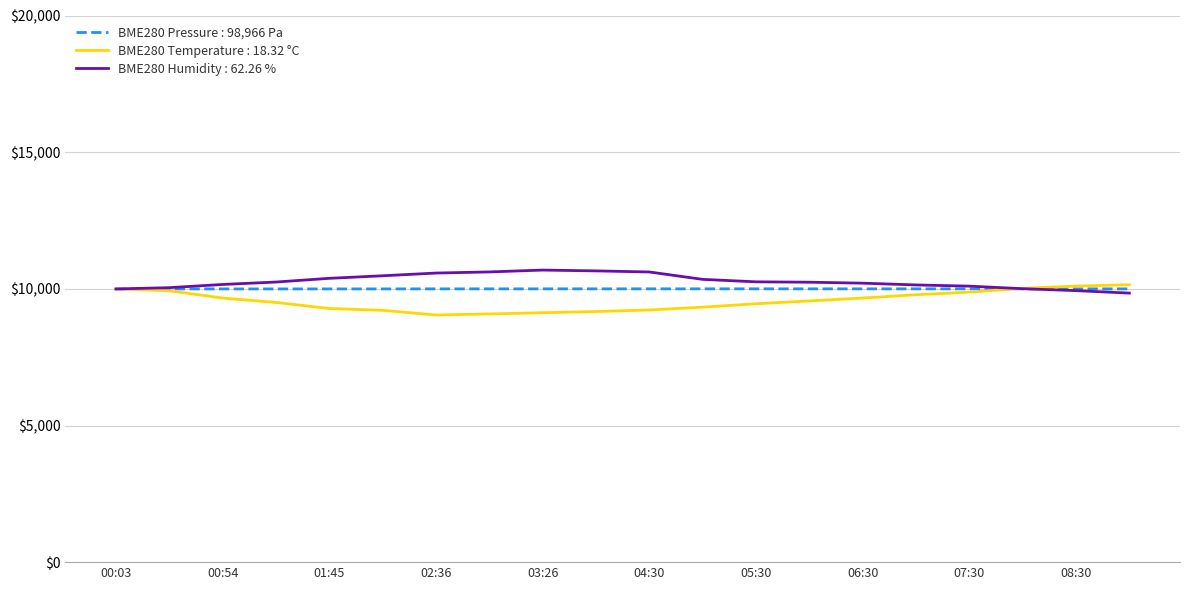

What is the maximum value shown in the chart?

10691.2